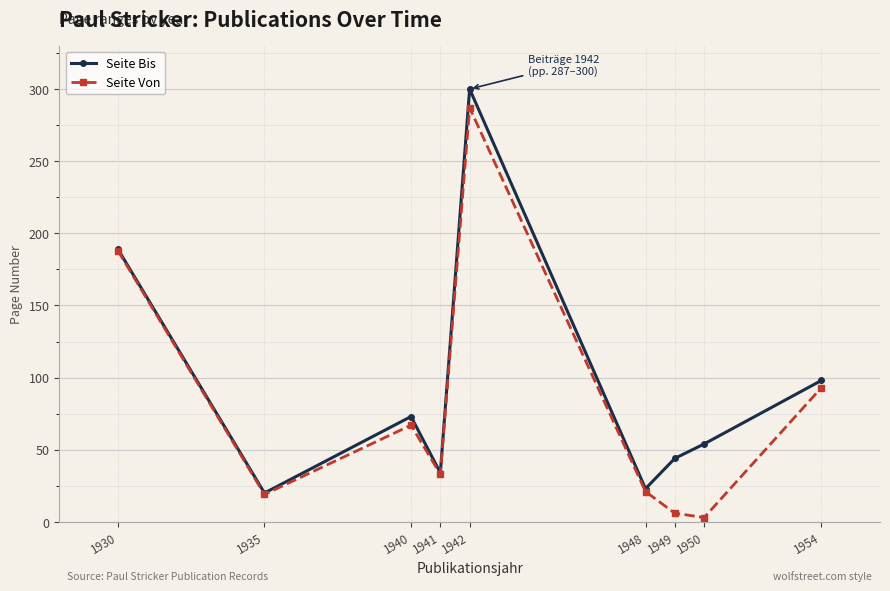

Is it true that Seite Von equals 21 at 1948?

True